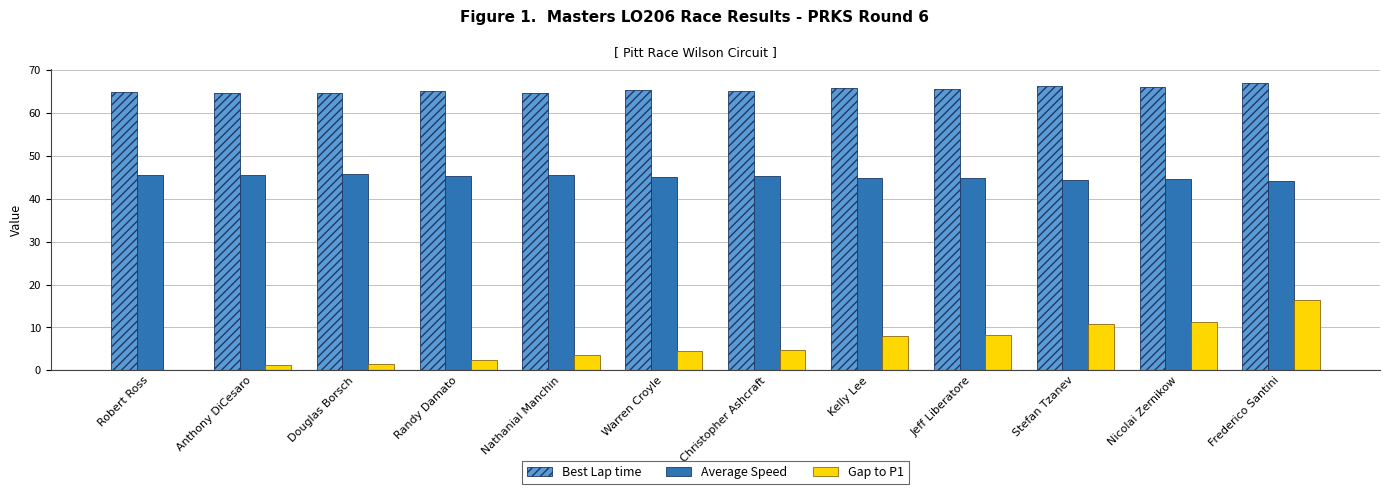

What is the maximum value shown in the chart?

67.0